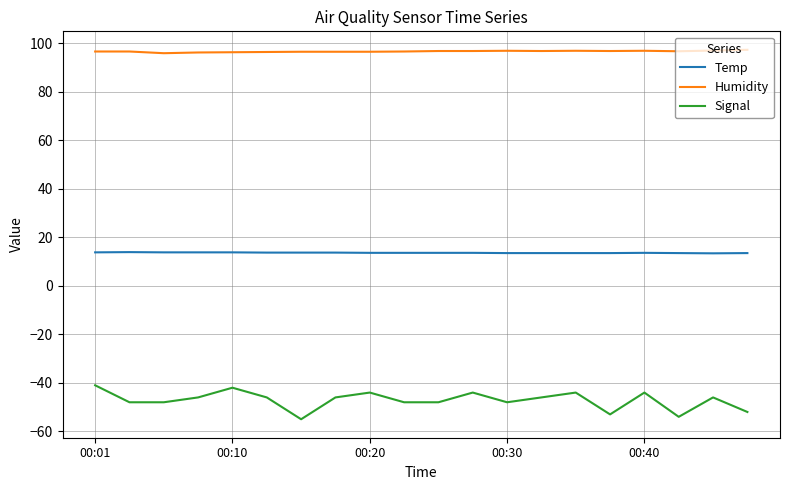

What is the sum of all Temp values?

272.6